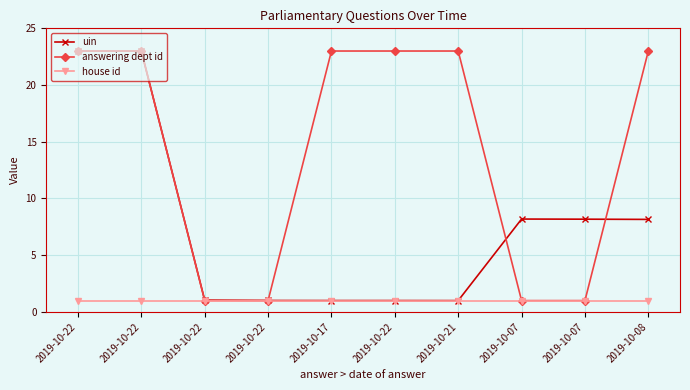

The value of house id at 2019-10-22 is 1.0. True or false?

True